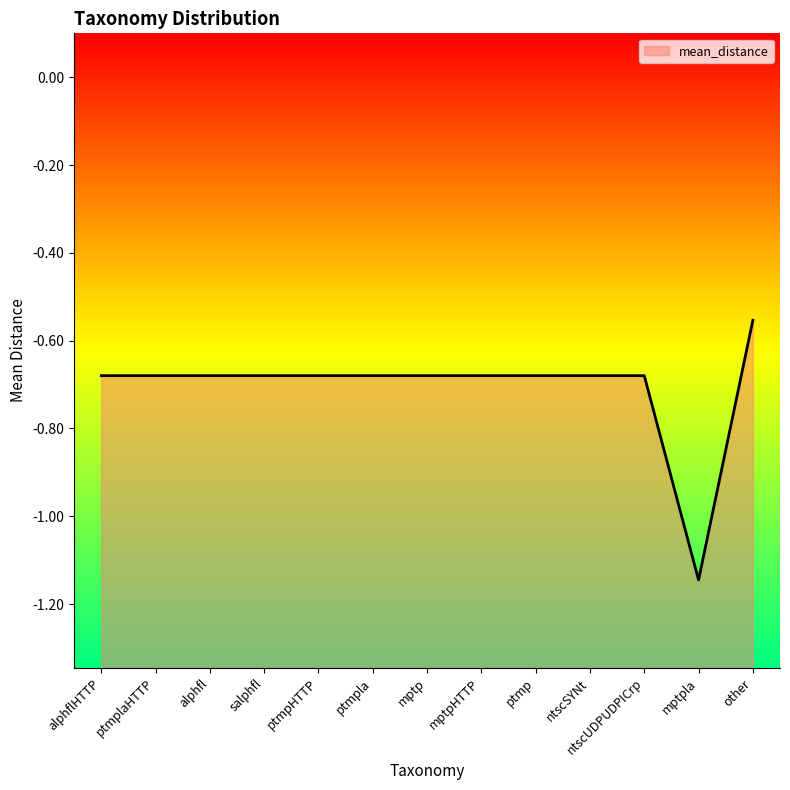

Where is the data nearest to the value 0?

other